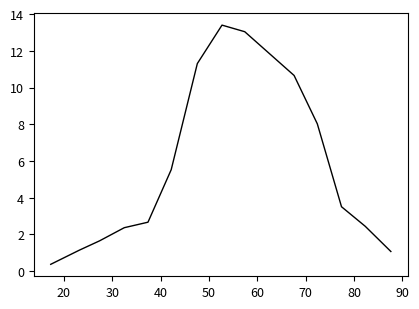

What is the minimum value shown in the chart?

0.4